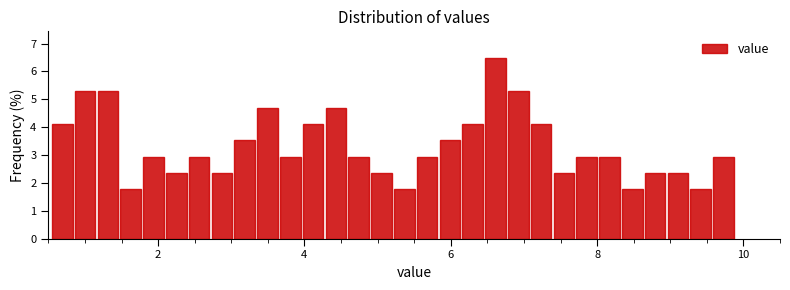

Read against the x-axis, roughly where is the centre of the tallest bar?

6.6